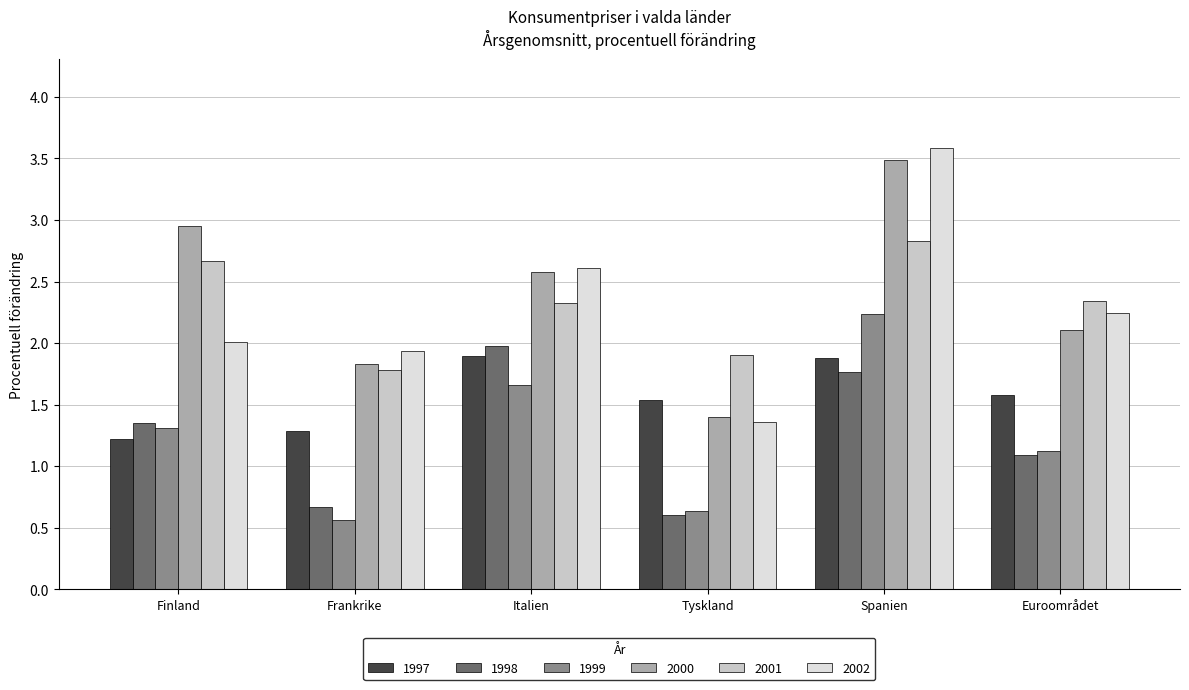

What is the label of the 6th bar from the left?

Euroområdet